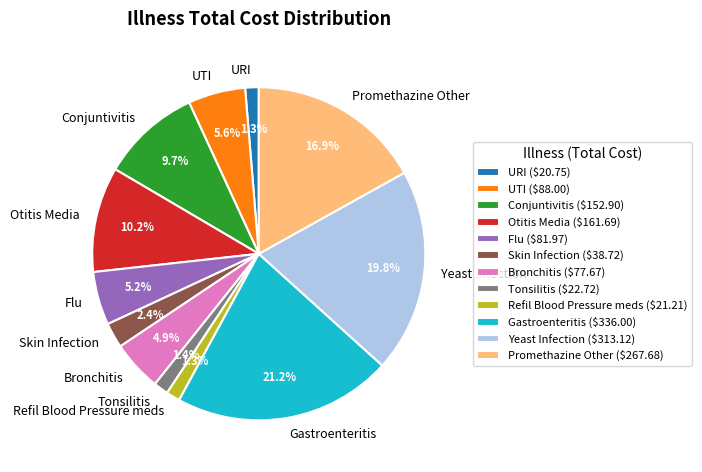

Which has a higher value, Bronchitis or Promethazine Other?

Promethazine Other